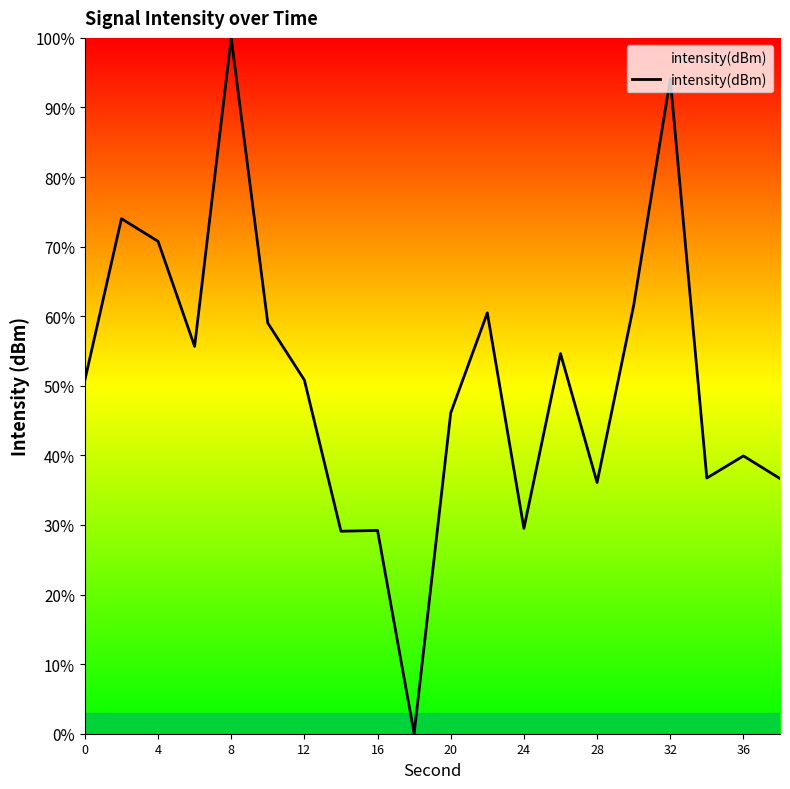

What is the difference between the maximum and minimum values?

100.0